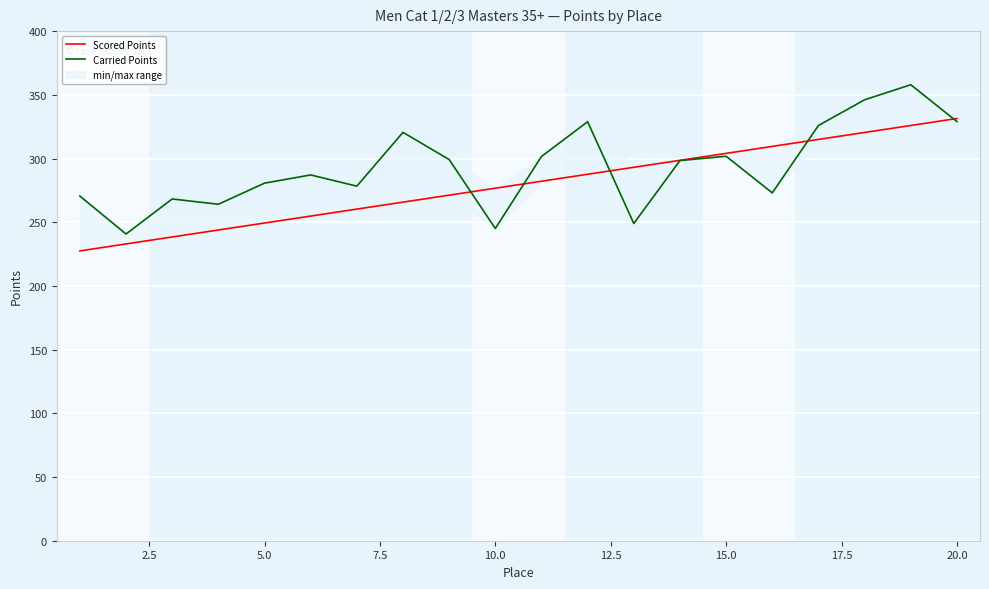

The Carried Points series shows 137.5 at 13. True or false?

False